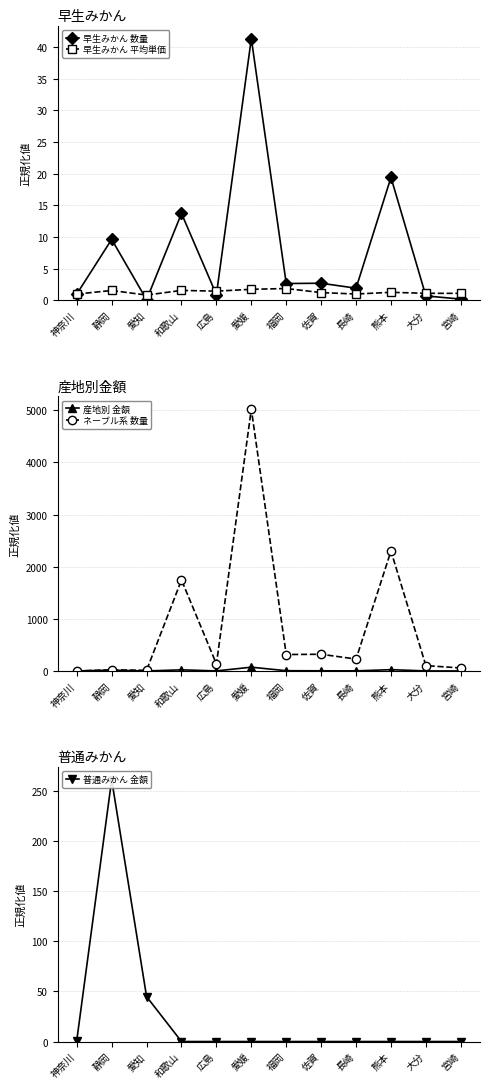

At 大分, list the series in order from smallest to largest.

普通みかん 金額, 早生みかん 数量, 産地別 金額, 早生みかん 平均単価, ネーブル系 数量